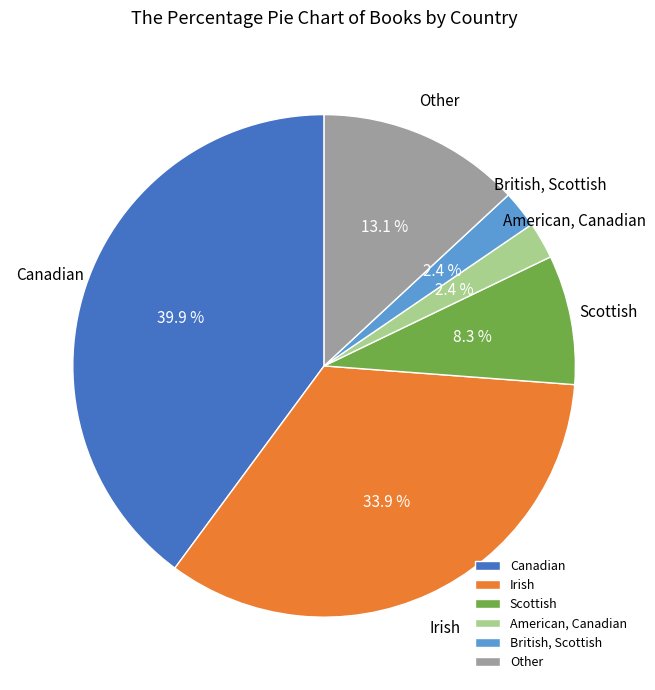

Is there a majority slice in this chart?

No